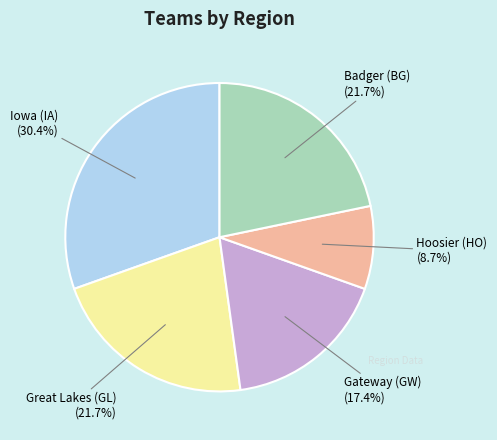

Does any single category account for the majority?

No